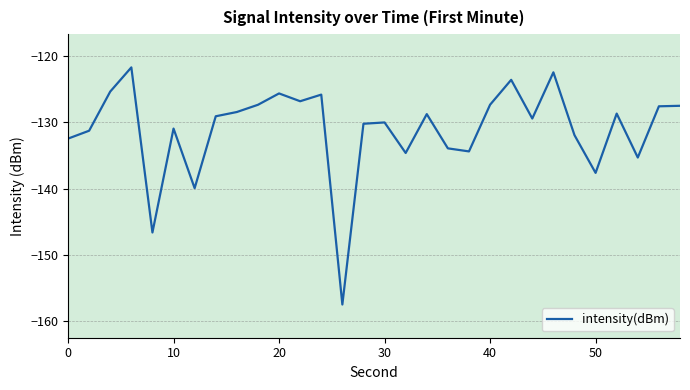

How many values are below -129?

16